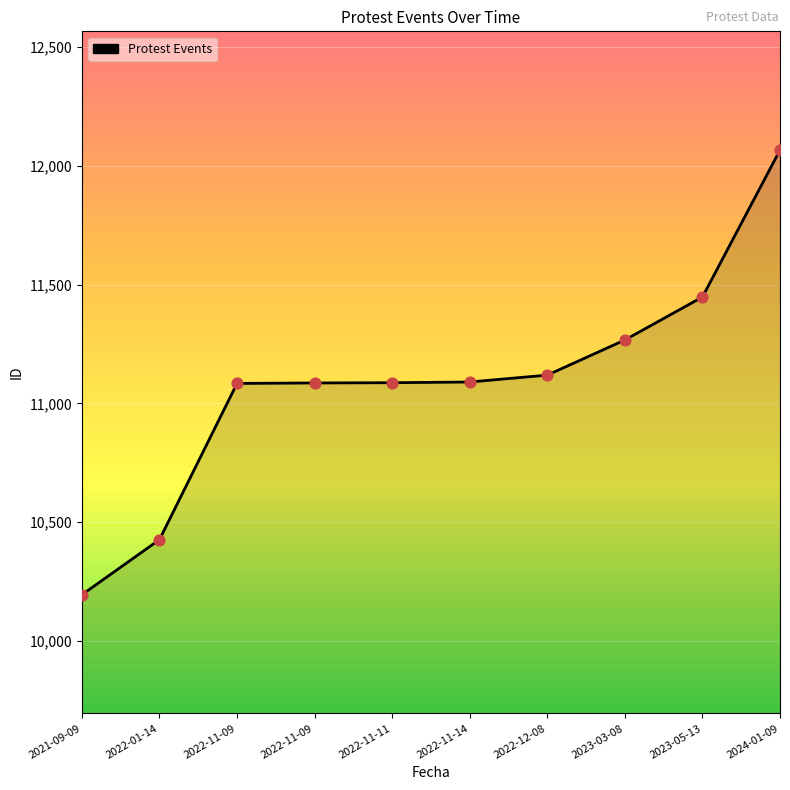

What is the change in value from 2022-11-09 to 2022-11-09?

+2